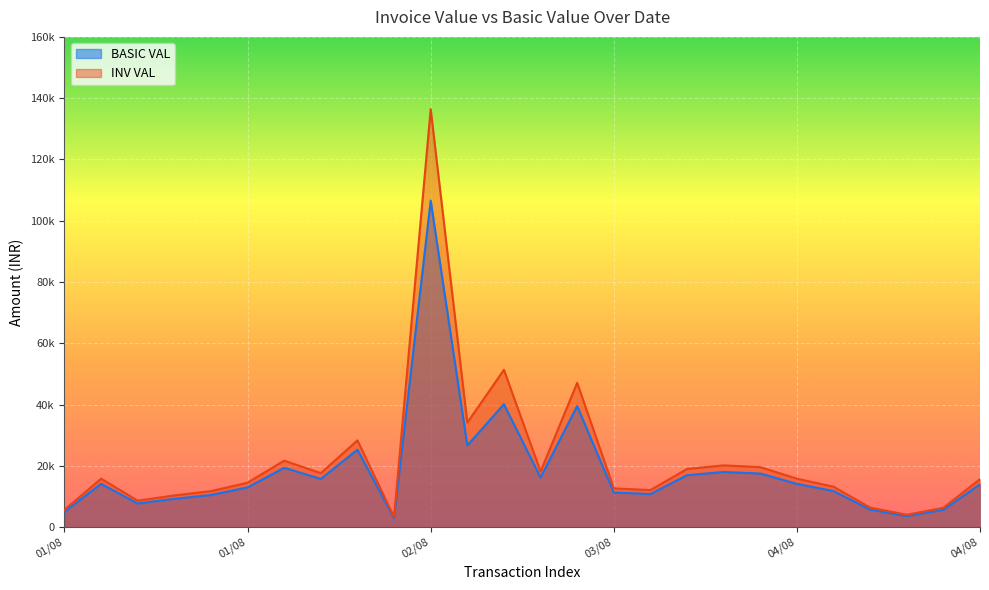

What are all the series names shown in the legend?

BASIC VAL, INV VAL